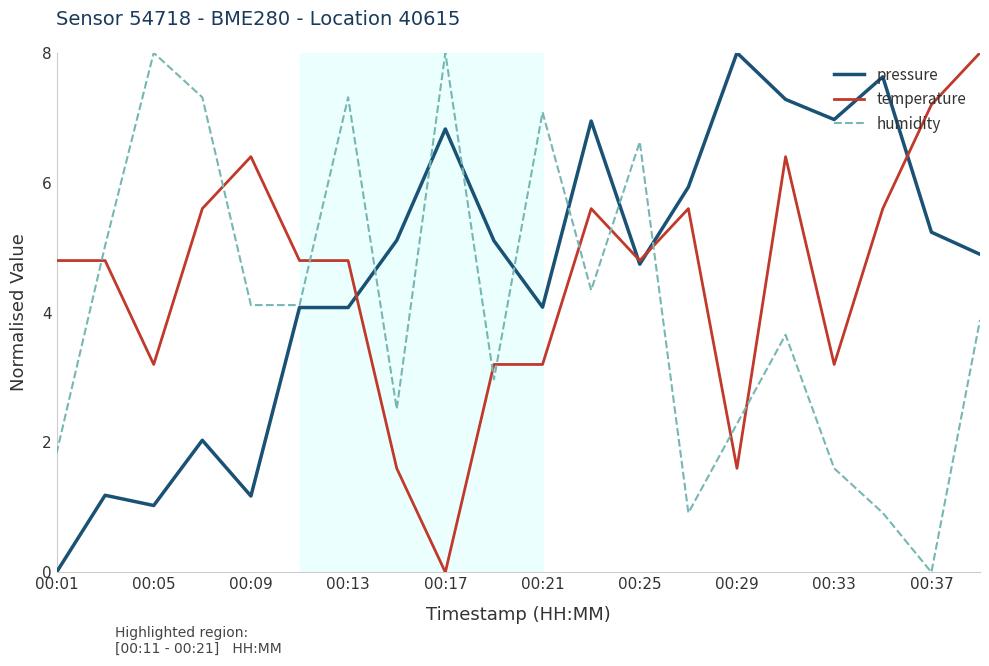

What is the maximum value shown in the chart?

8.0